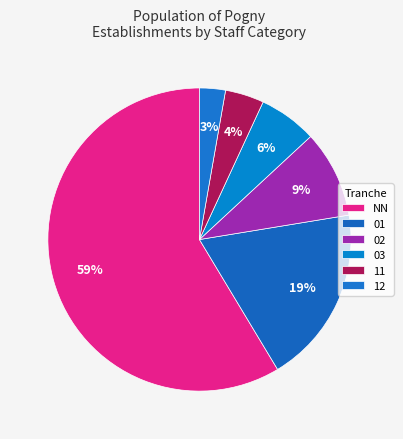

Count the number of slices in the pie.

6